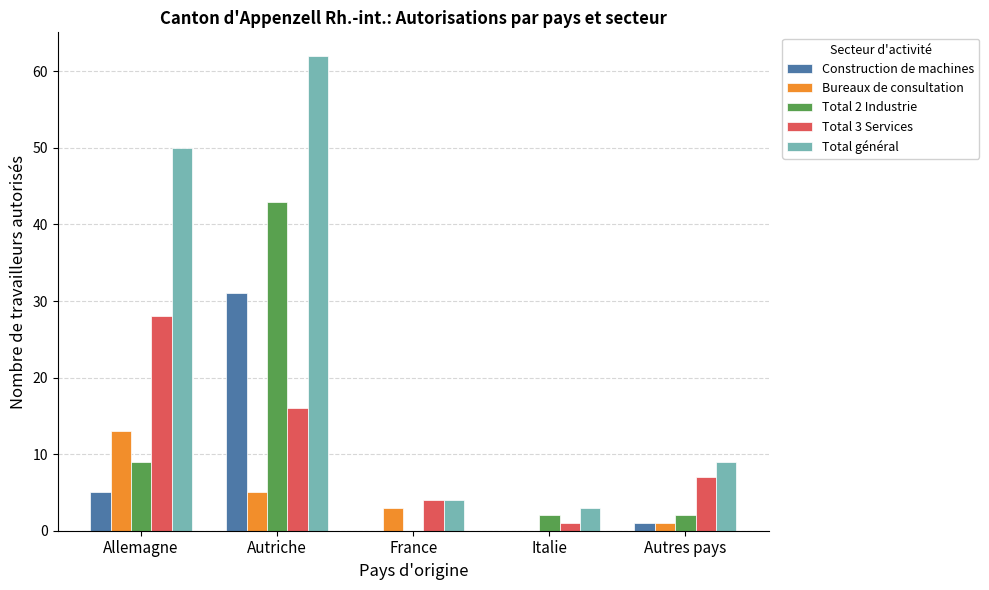

Which category has the highest value in the Bureaux de consultation series?

Allemagne